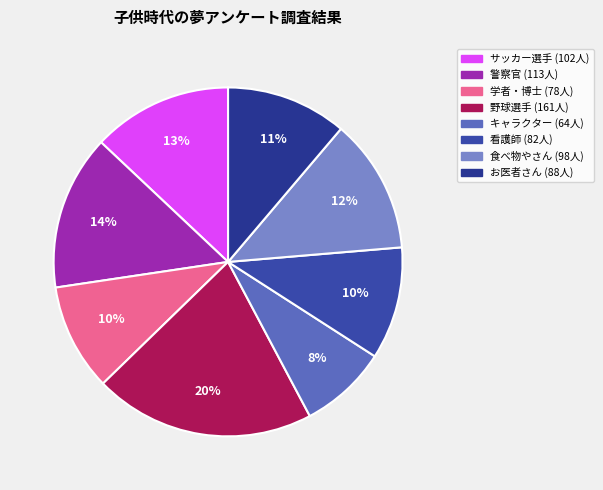

How many slices are in this pie chart?

8